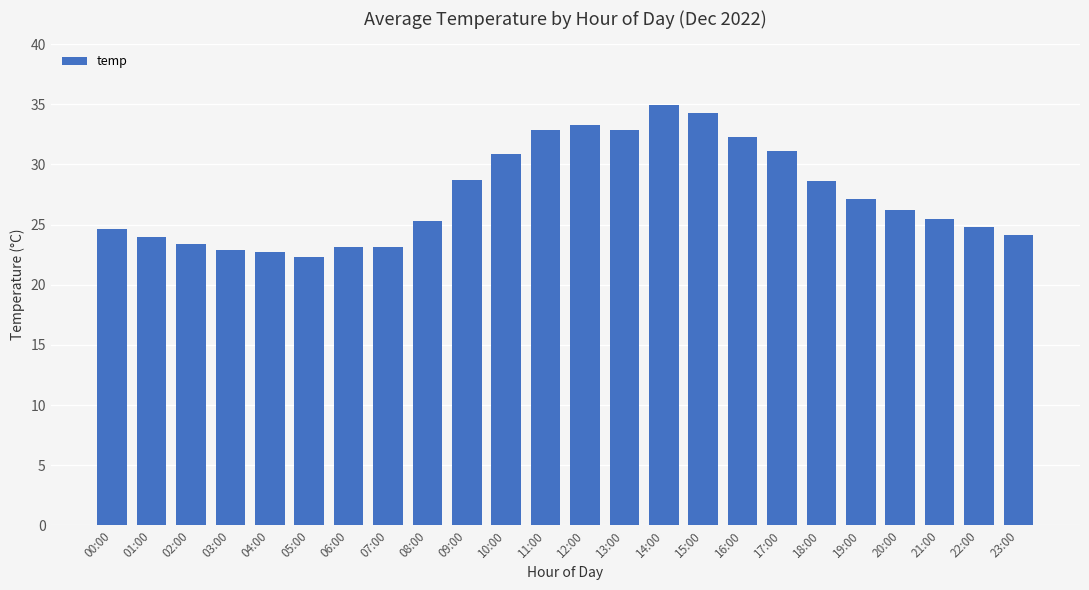

How many categories are shown in the chart?

24